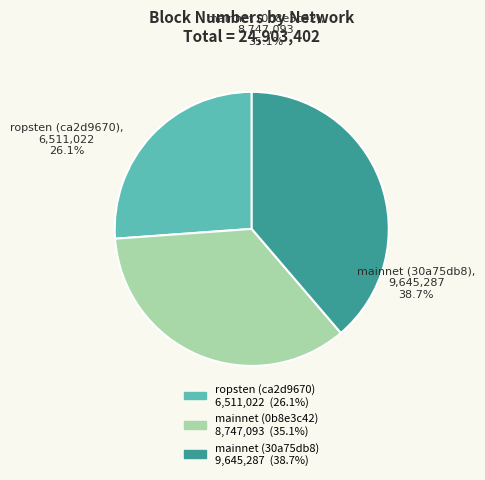

Which slice is the largest?

mainnet (30a75db8)